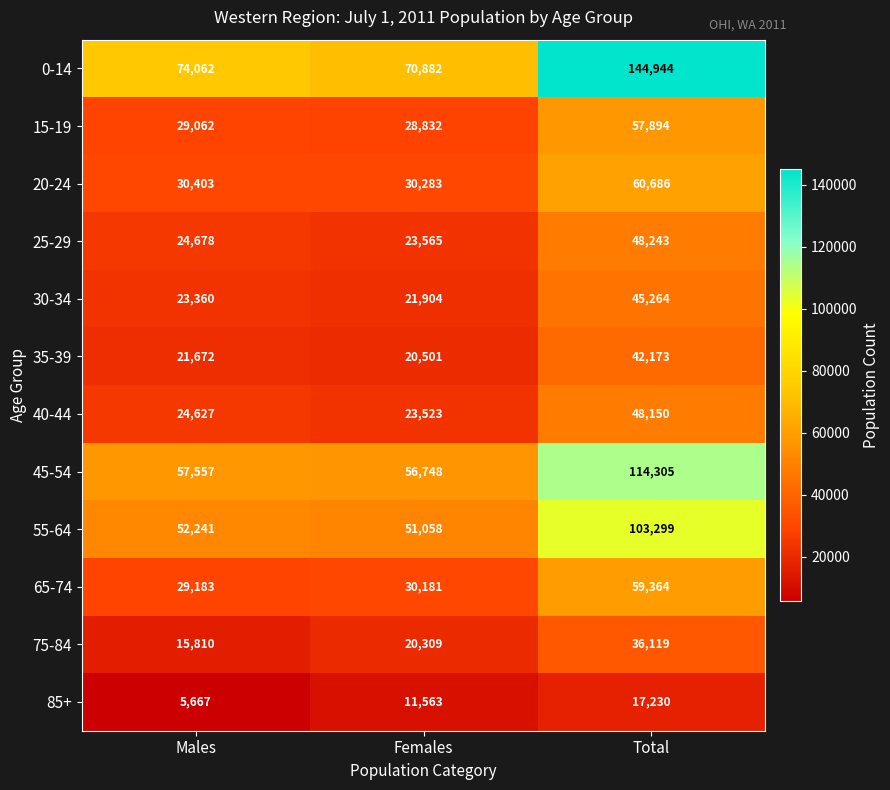

True or false: 75-84 has a value of 6981 at Females.

False